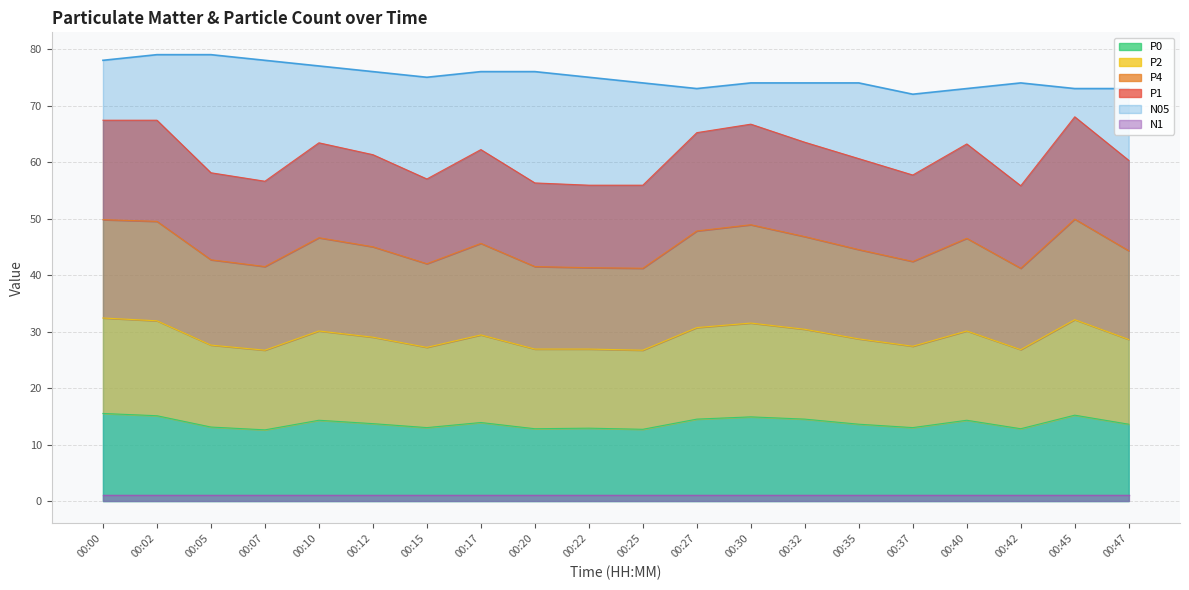

What is the minimum value for N05?

72.0